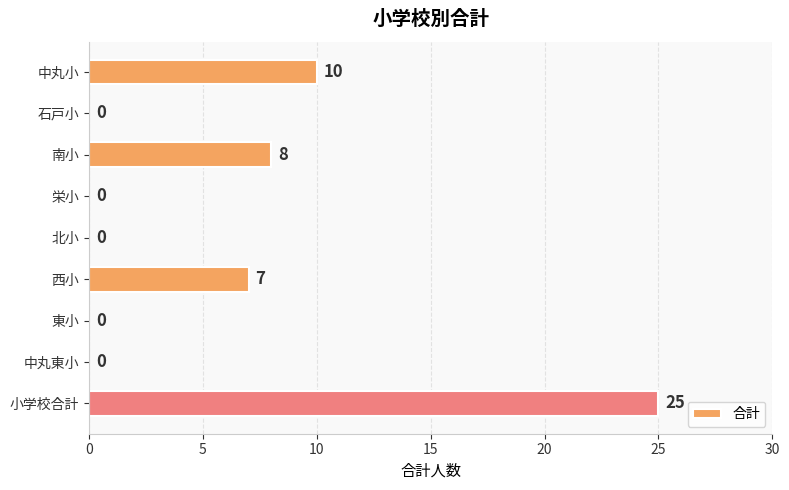

What is the average value?

6